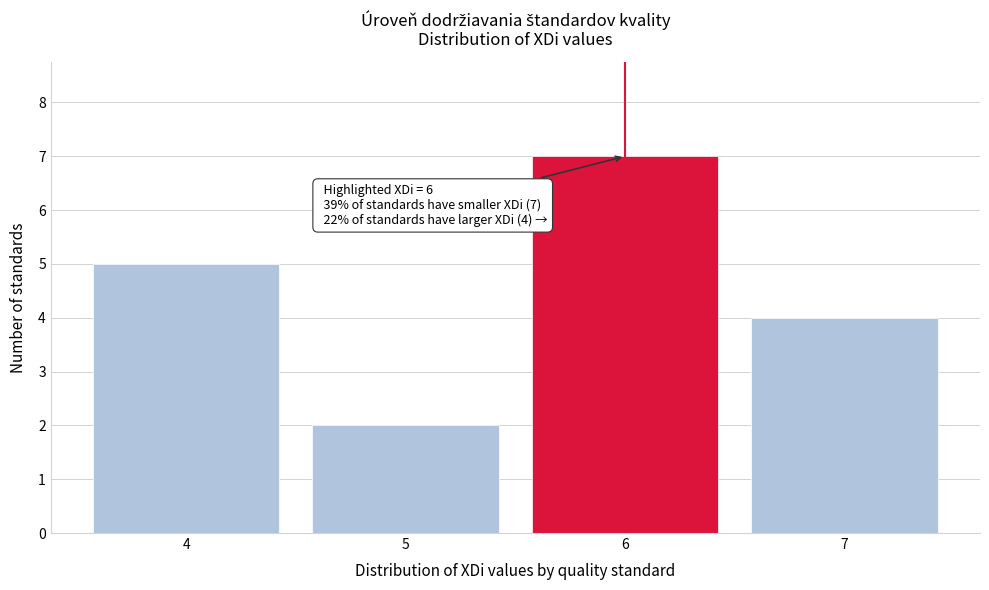

Reading left to right, what are all the values shown in this chart?

5	2	7	4